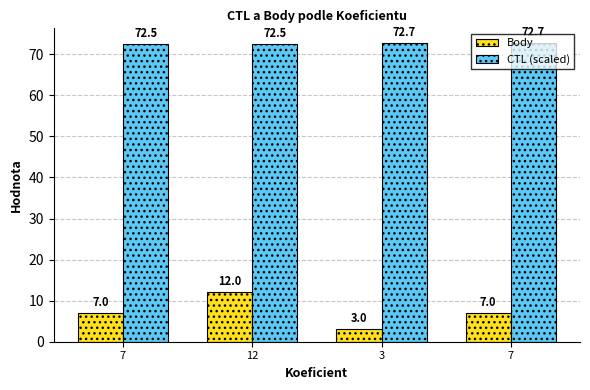

List the labels in order of Body value, largest first.

12, 7, 7, 3